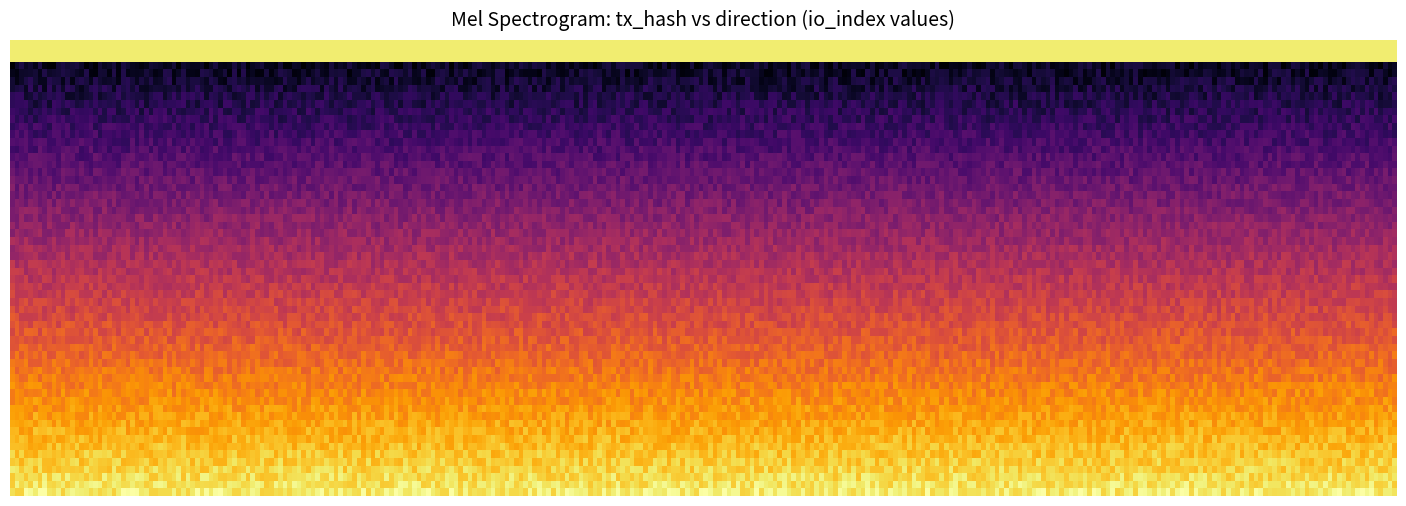

Between direction and io_index, which is larger?

io_index